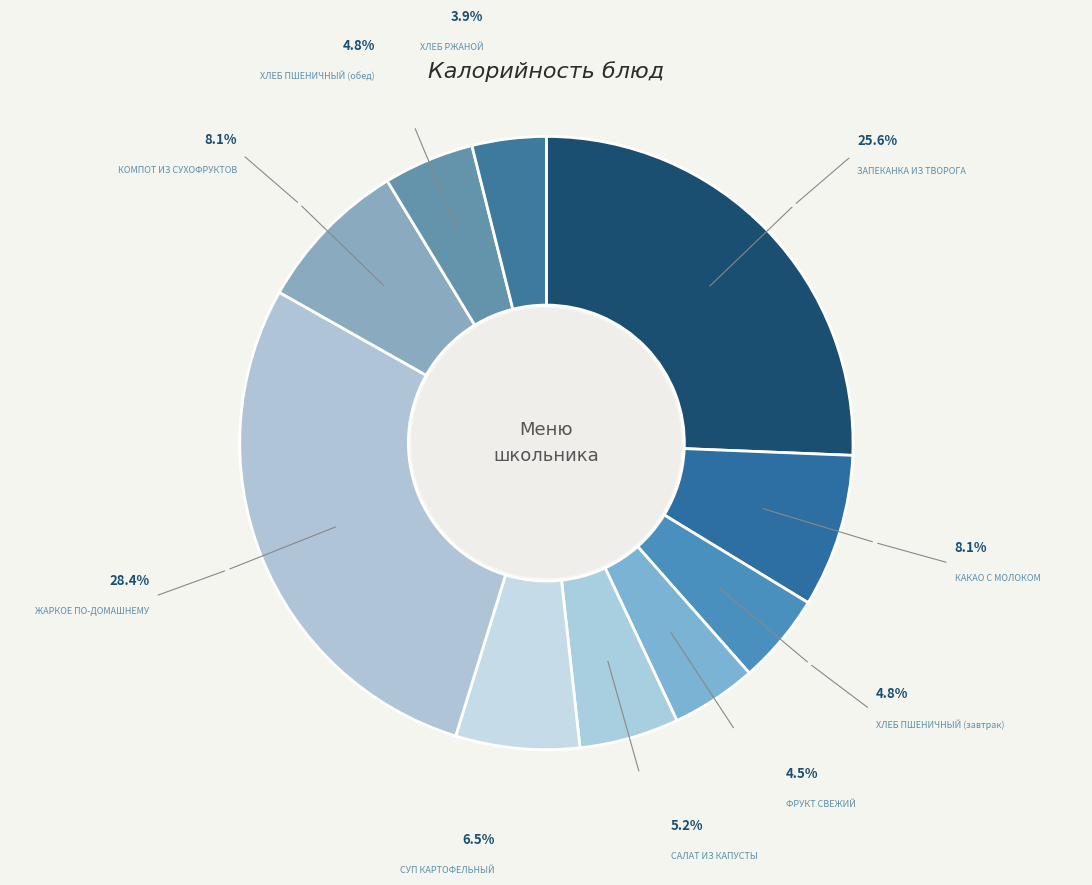

What percentage is the САЛАТ ИЗ КАПУСТЫ slice, to the nearest percent?

5%